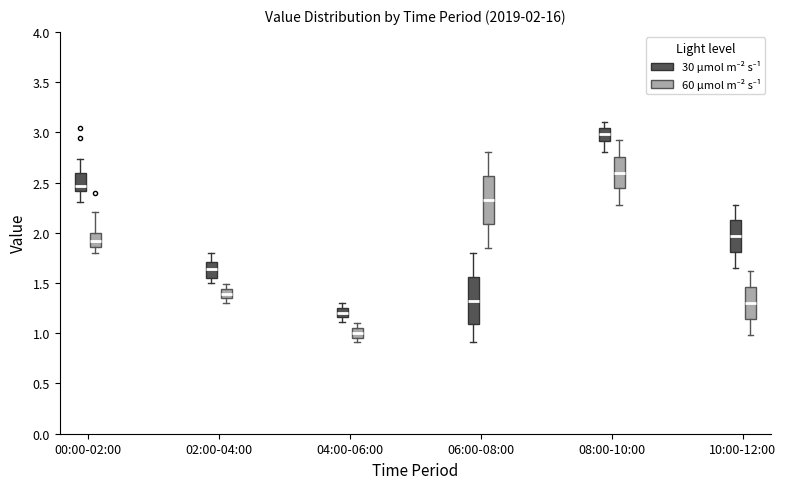

Which box has the highest median line?

08:00-10:00 (30 µmol m⁻² s⁻¹)